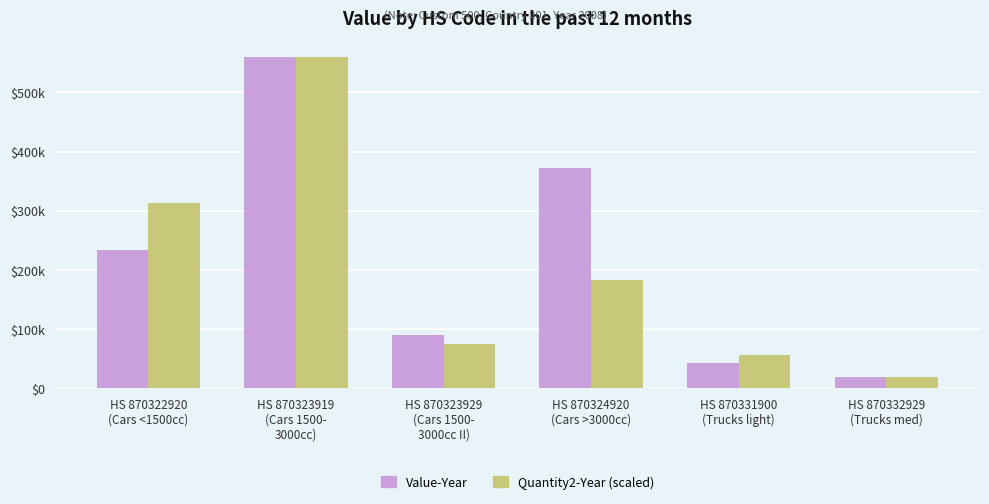

What is the sum of the Quantity2-Year (scaled) values at HS 870332929
(Trucks med) and HS 870323919
(Cars 1500-
3000cc)?

577370.6